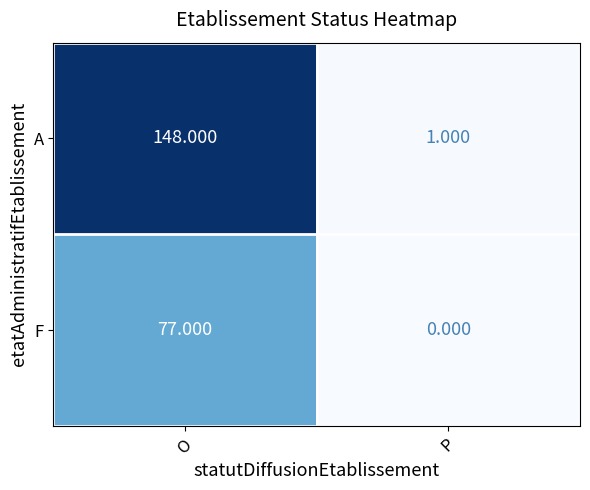

Where is F nearest to the value 38?

P